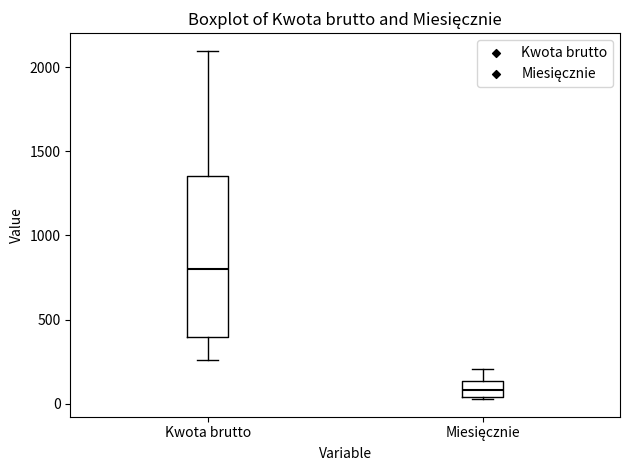

Reading left to right, transcribe this box plot: for each box, give where its median line is, the range the box spans, and where its two whiskers end, as read against the y-axis. The values are not printed on the chart, so give them approximately, as read against the axis.

Kwota brutto: median 800, box 400 to 1350, whiskers 250 to 2100
Miesięcznie: median 100, box 50 to 150, whiskers 50 to 200